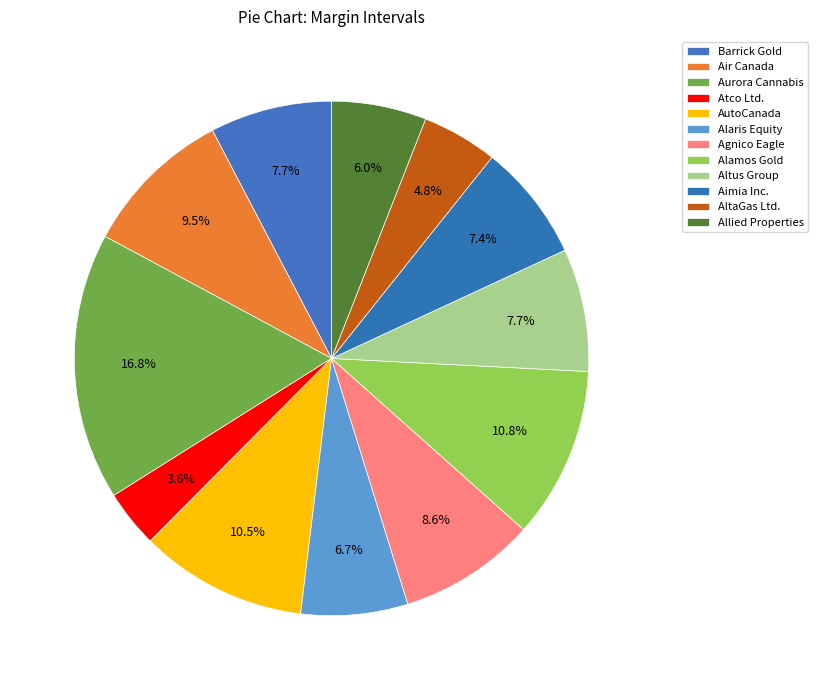

What percentage is NOT represented by Atco Ltd.?

96.4%